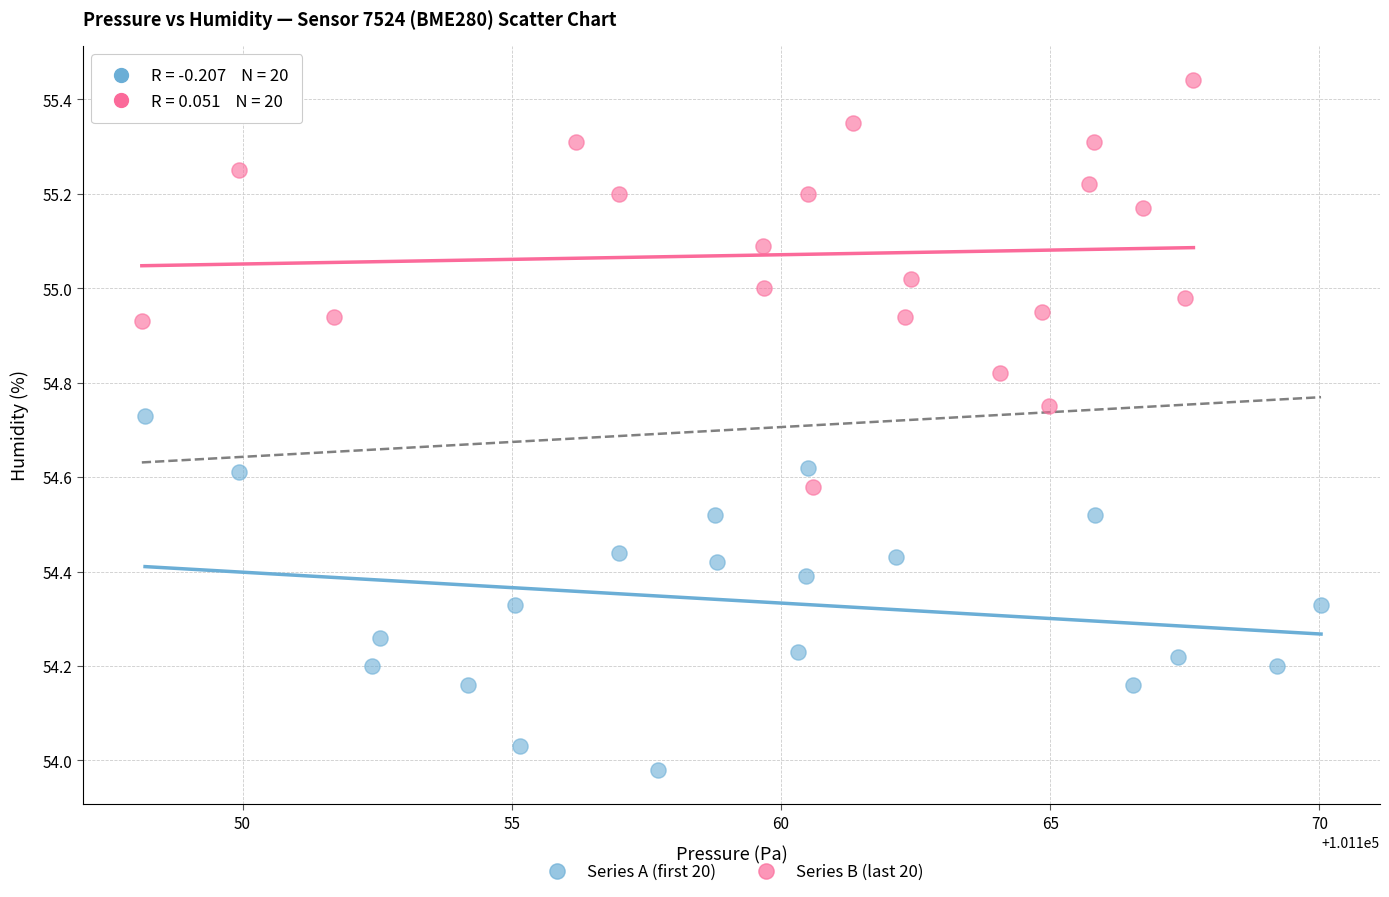

Which series contains the highest Y value?

Series B (last 20)